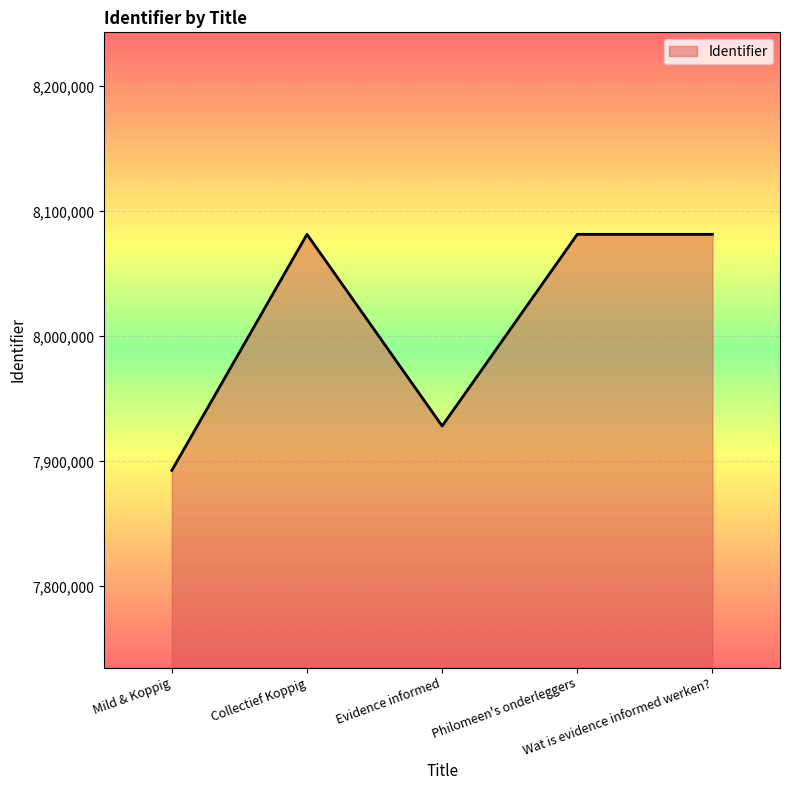

What is the minimum value shown in the chart?

7892819